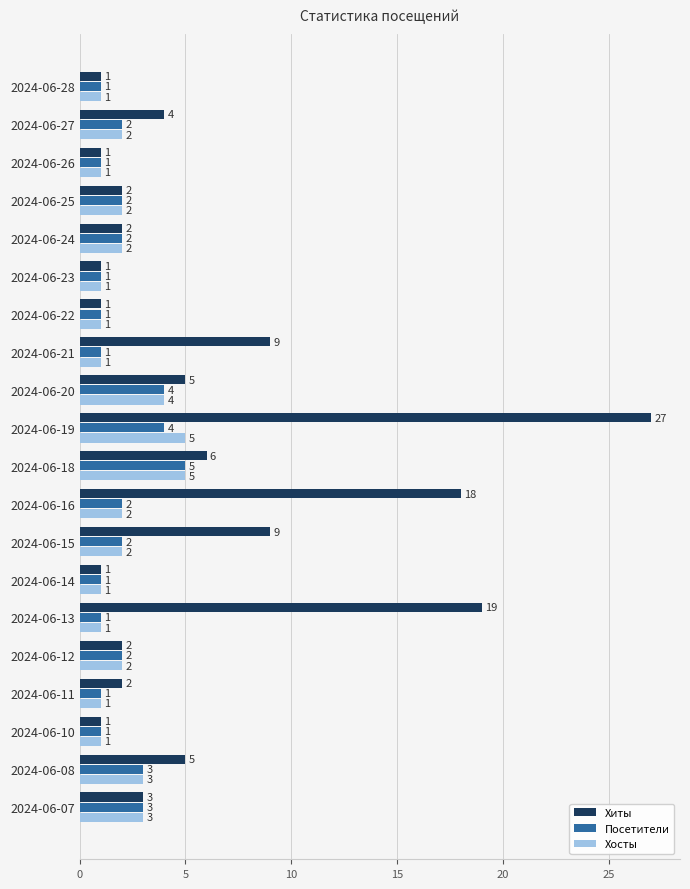

The value of Хиты at 2024-06-27 is 6. True or false?

False